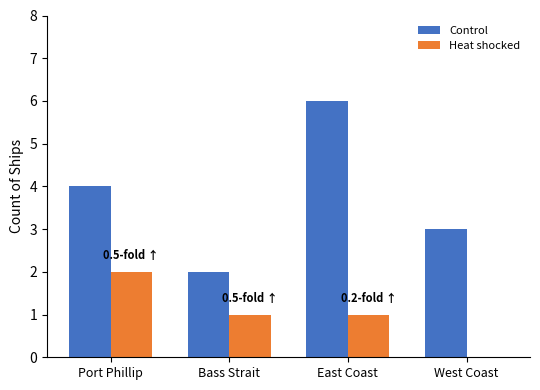

What is the maximum value shown in the chart?

6